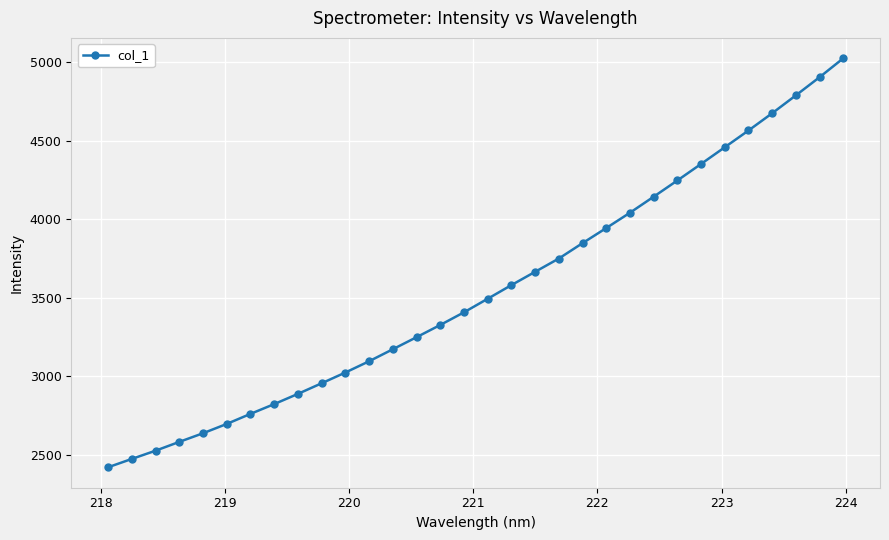

What is the maximum value shown in the chart?

5025.5